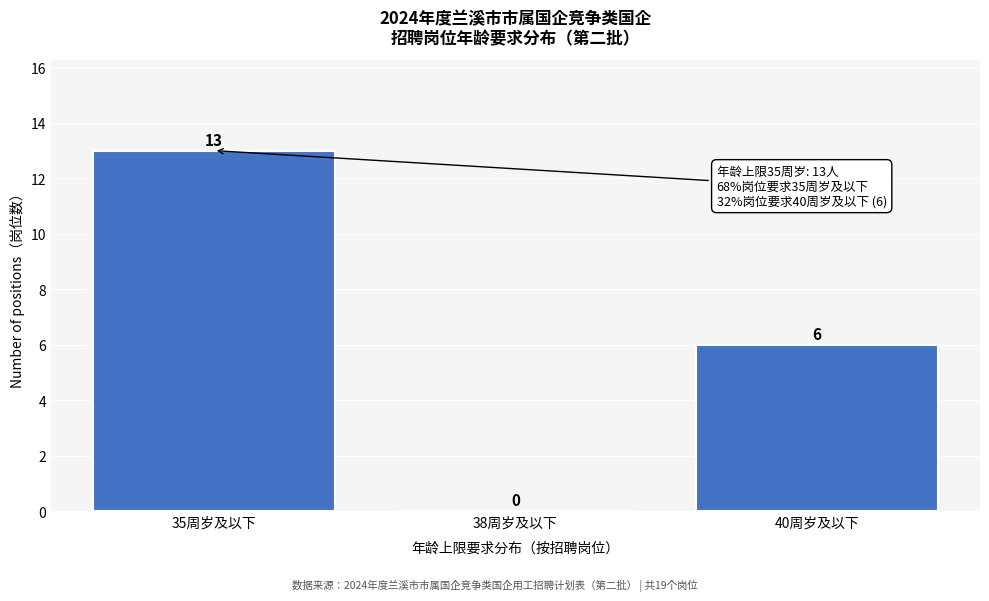

Reading left to right, extract all data points from this chart.

35周岁及以下=13	38周岁及以下=0	40周岁及以下=6